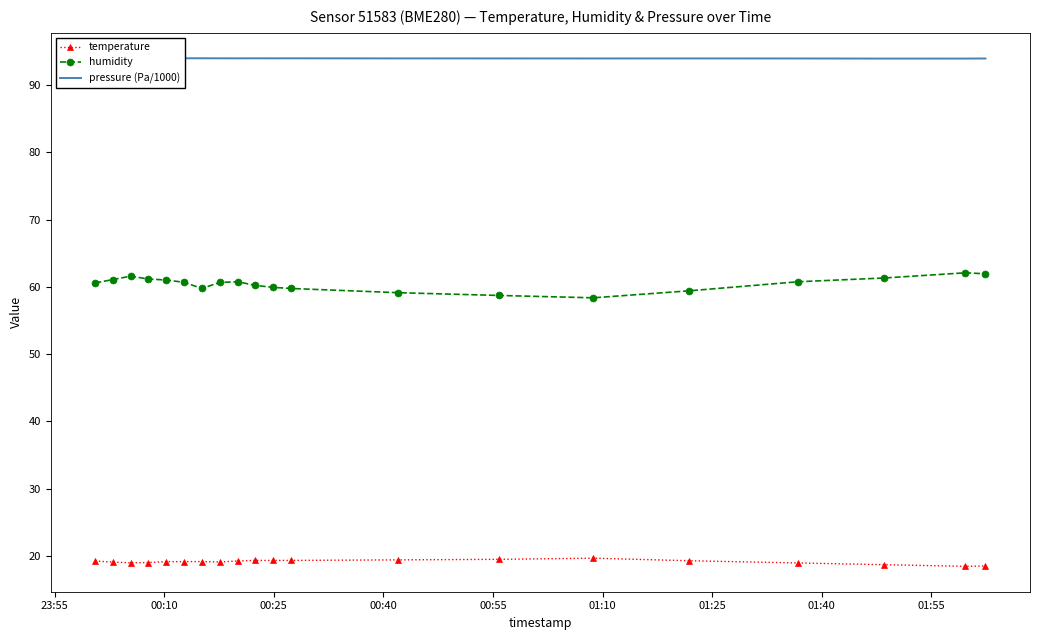

What is the difference between the maximum and minimum values in the humidity series?

3.7